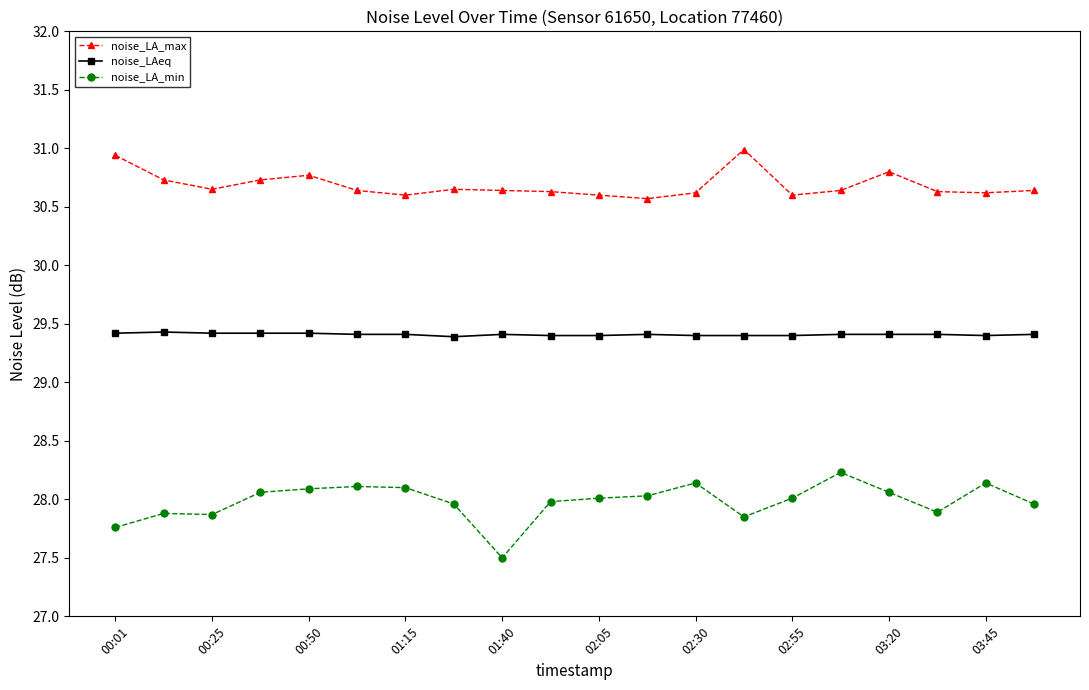

True or false: noise_LA_max and noise_LA_min cross at least once.

False